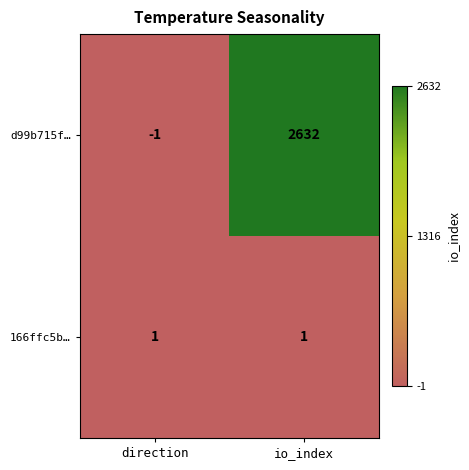

True or false: d99b715f… has a value of 2632 at io_index.

True